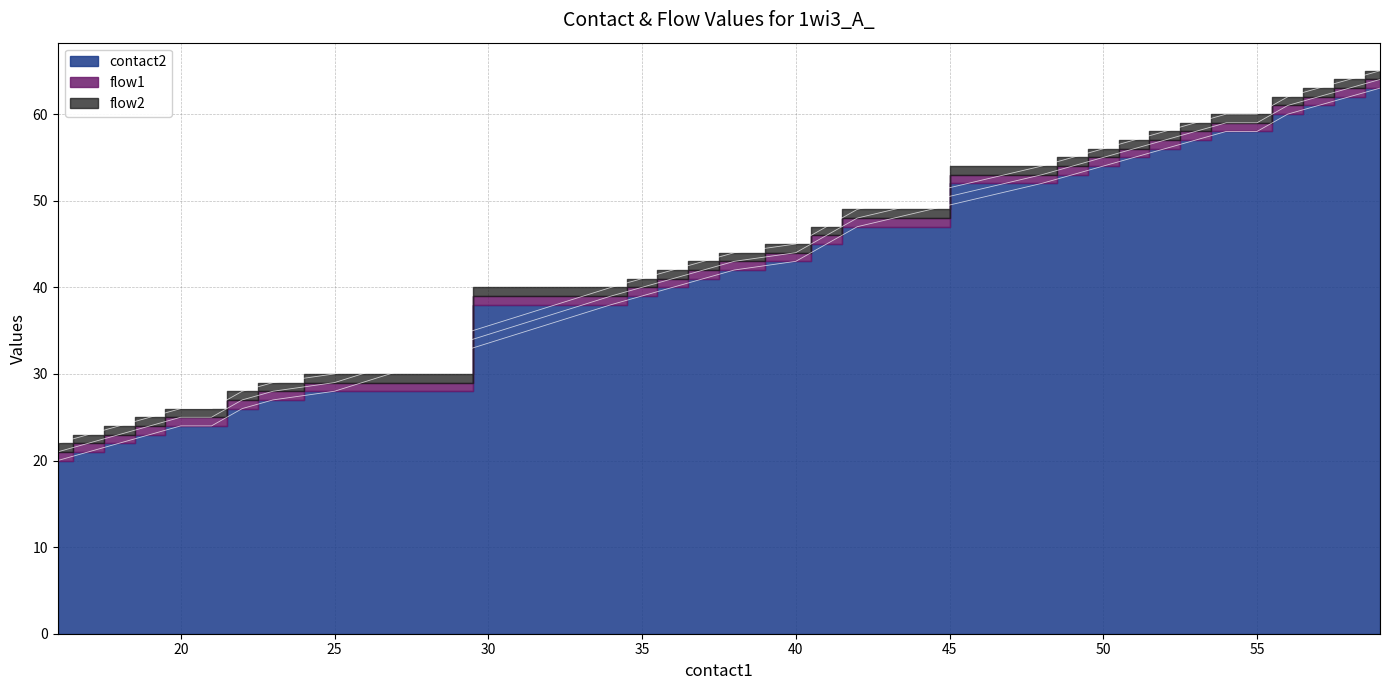

True or false: flow1 and contact2 cross at least once.

False